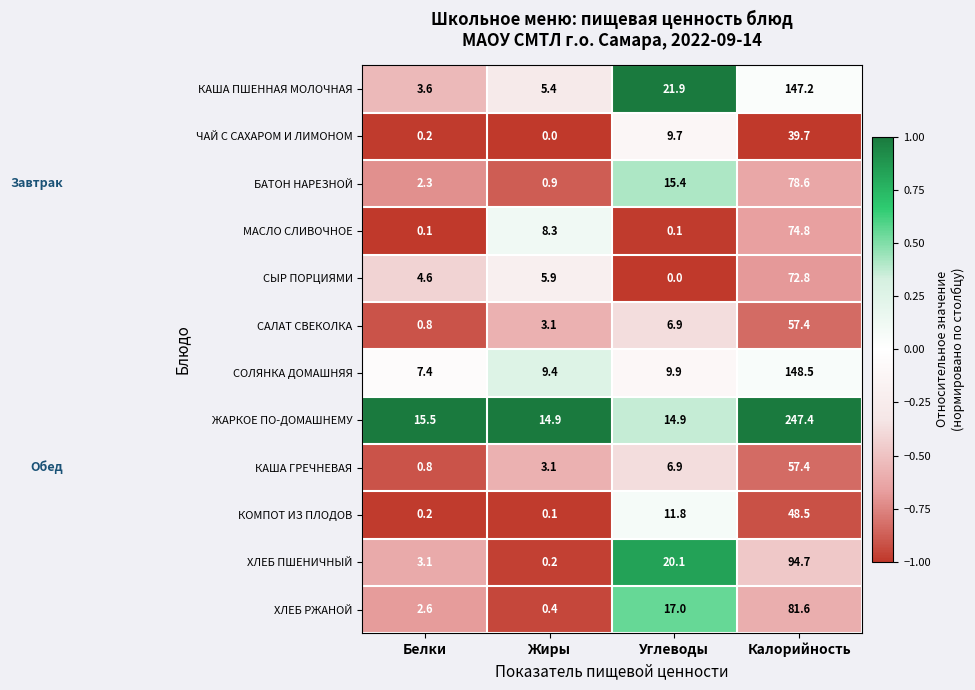

What is the sum of all БАТОН НАРЕЗНОЙ values?

97.2